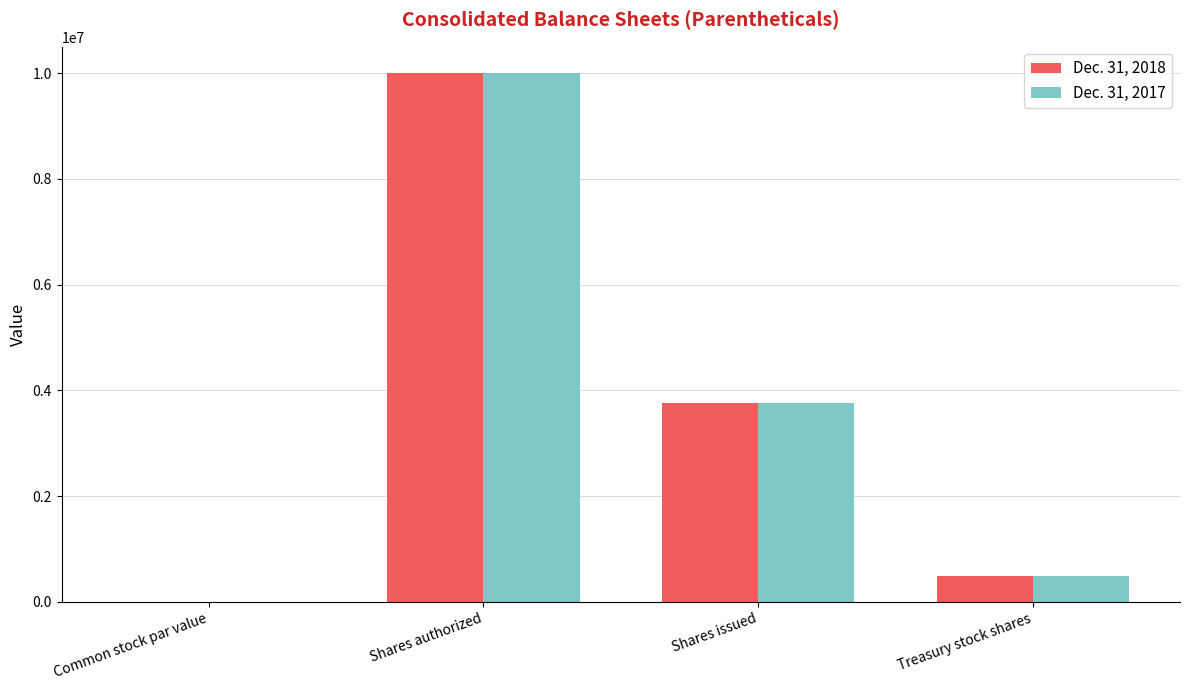

Is the value of Dec. 31, 2018 at Common stock par value greater than the value of Dec. 31, 2017 at Shares issued?

No